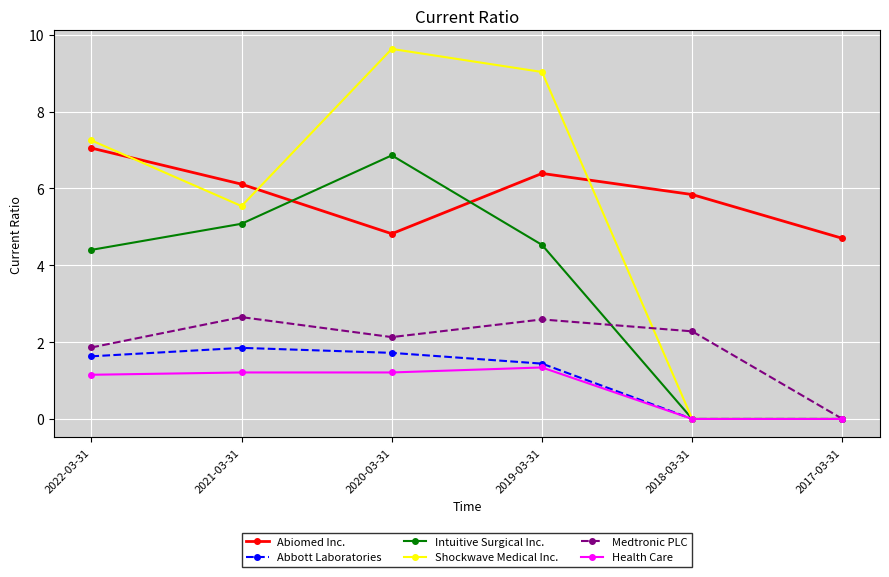

What is the total value across all series at 2022-03-31?

23.3